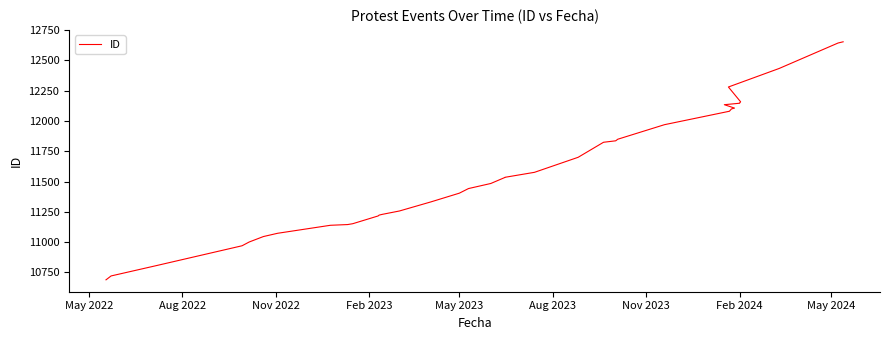

The value at 32 is 7043. True or false?

False